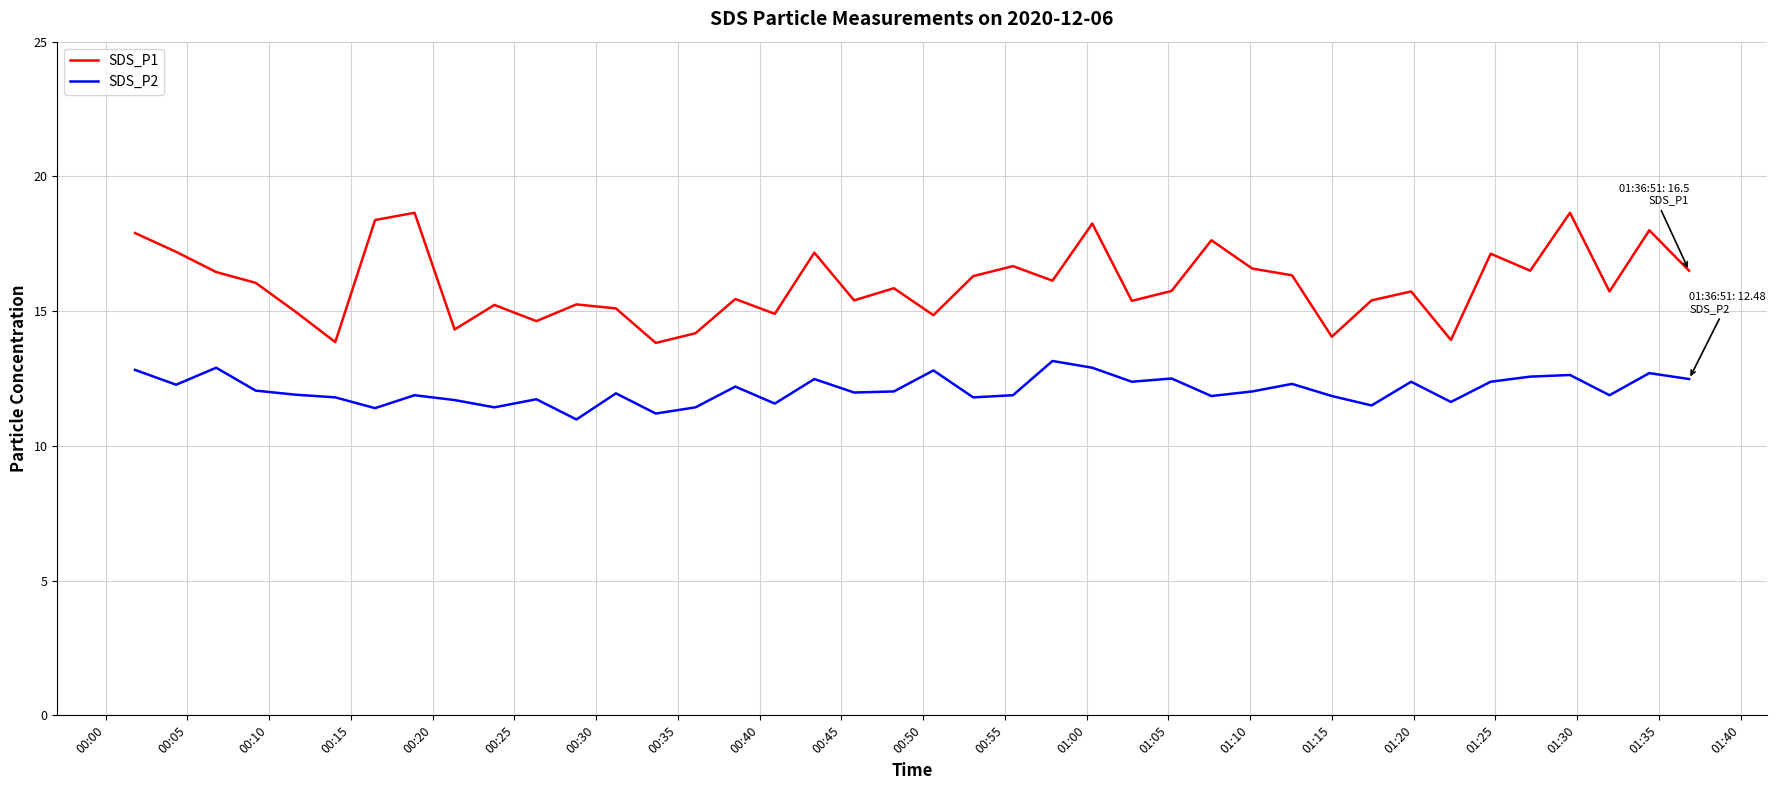

Which series has the largest range (max minus min)?

SDS_P1